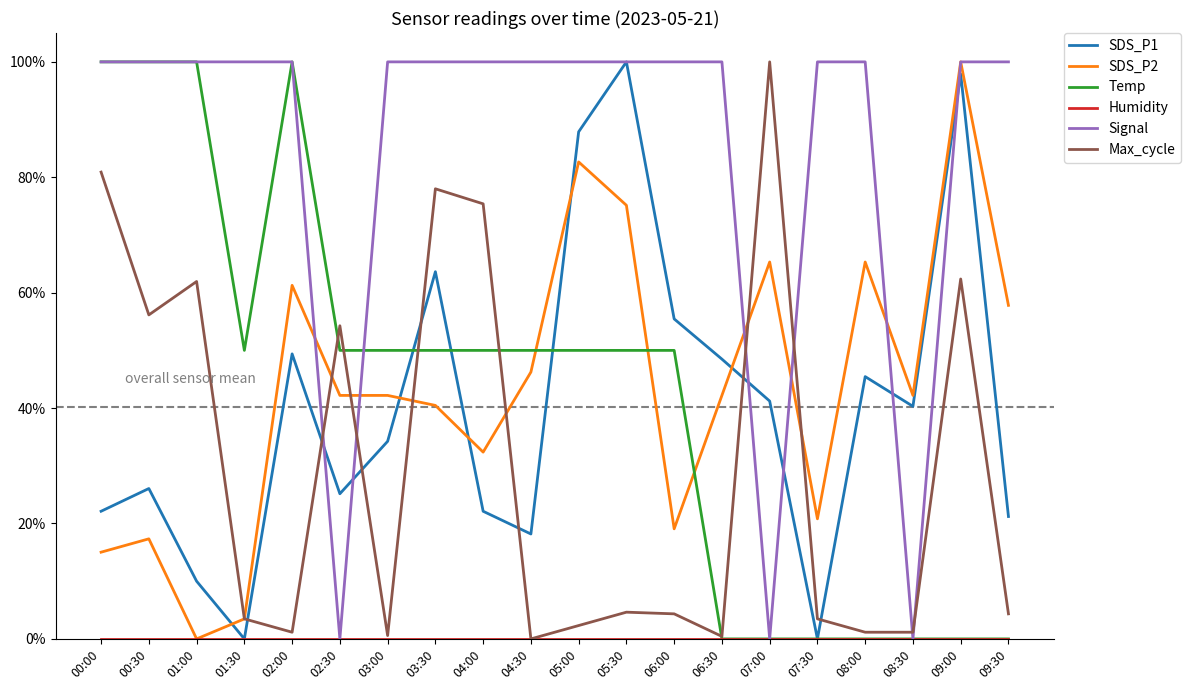

How many Temp values are between 0 and 1?

20